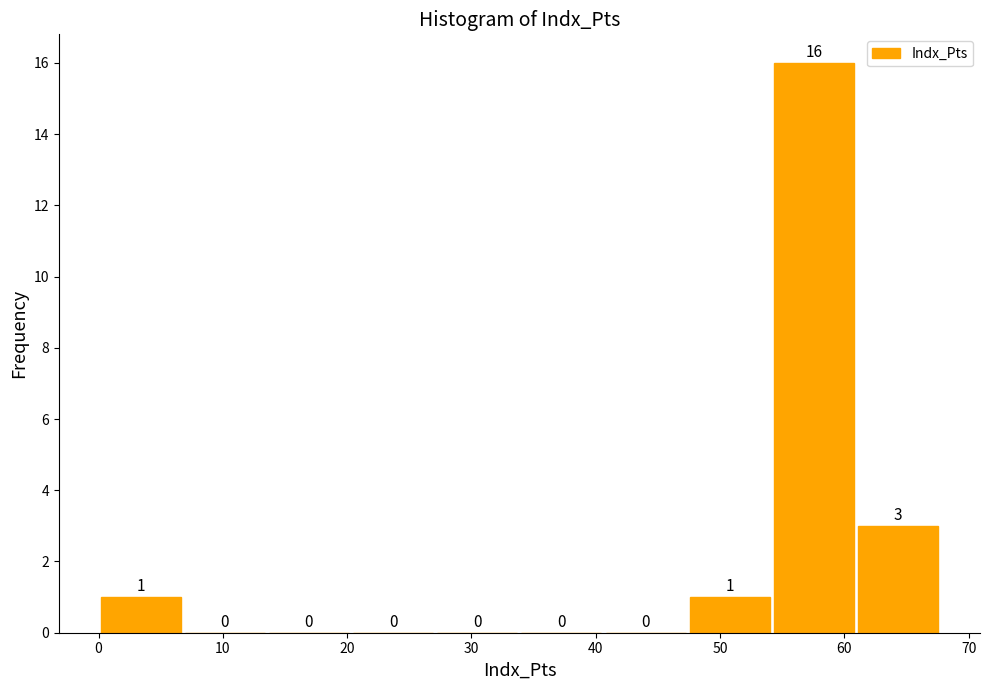

Which range on the x-axis has the tallest bar?

54 to 61